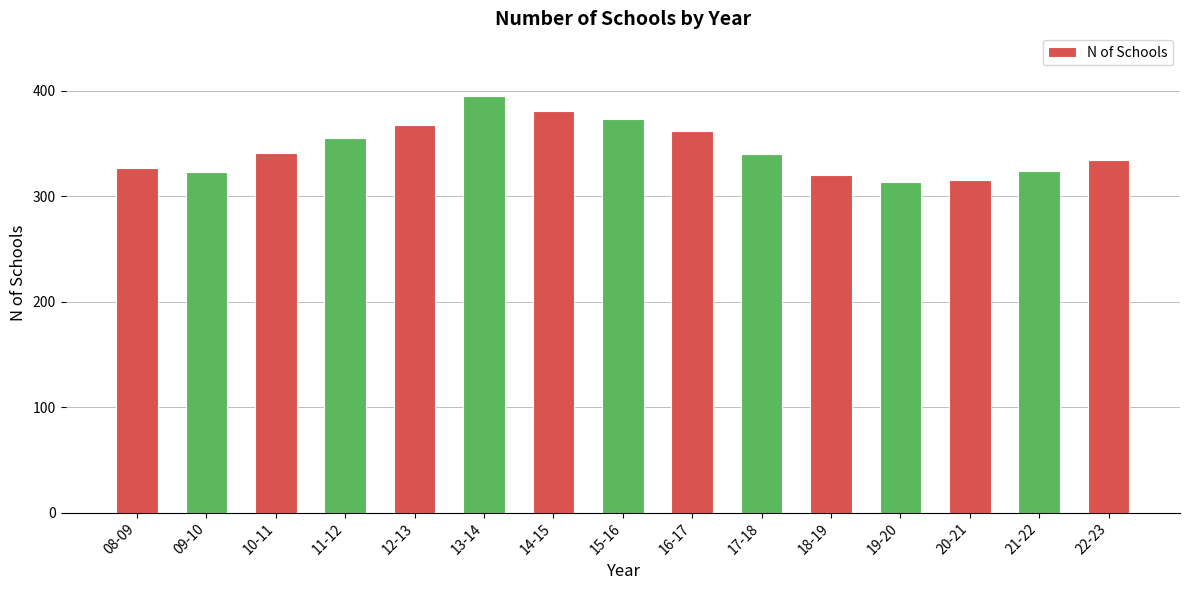

What is the maximum value shown in the chart?

395